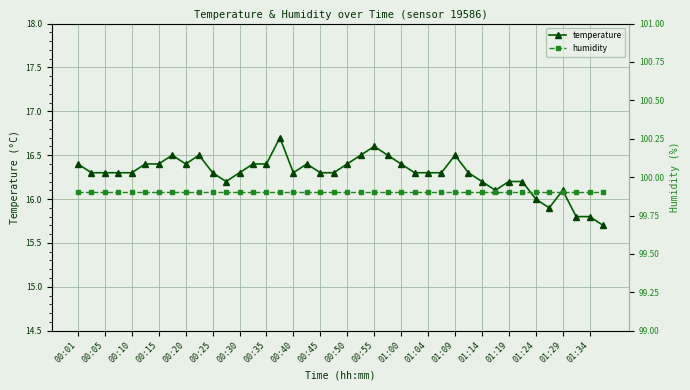

What is the value of the temperature point at the 12th from the left?

16.2